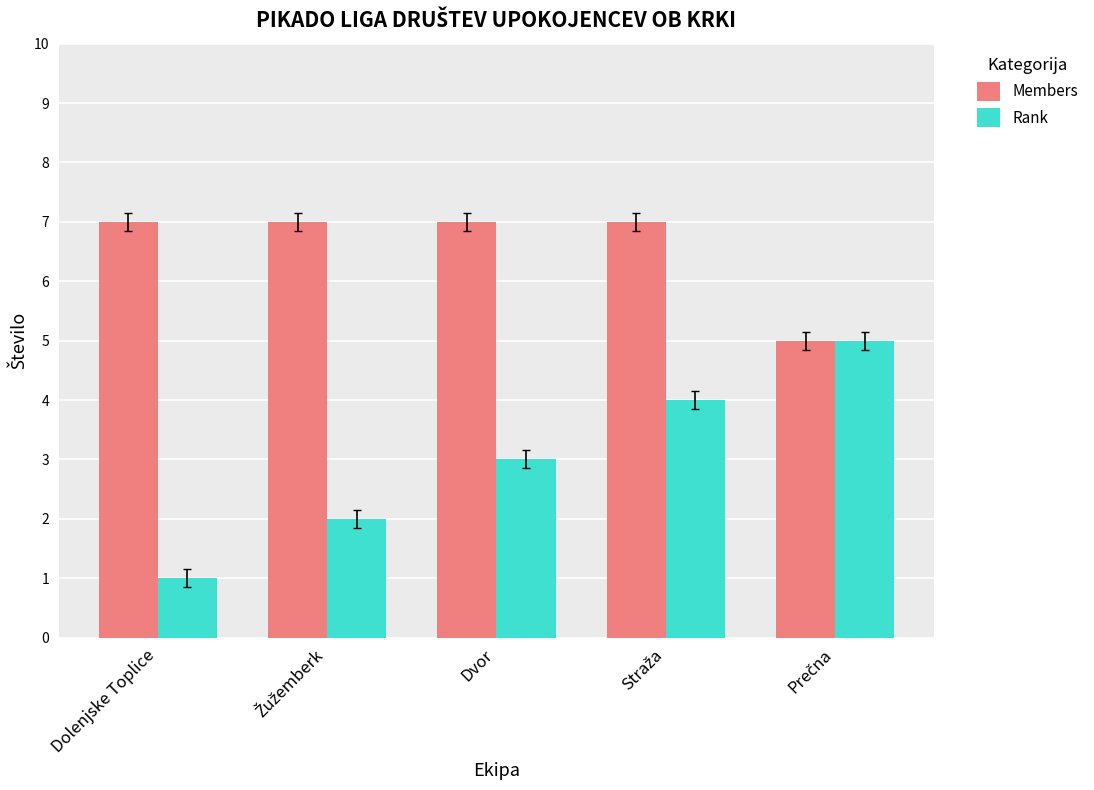

How many bars are there in each group?

2